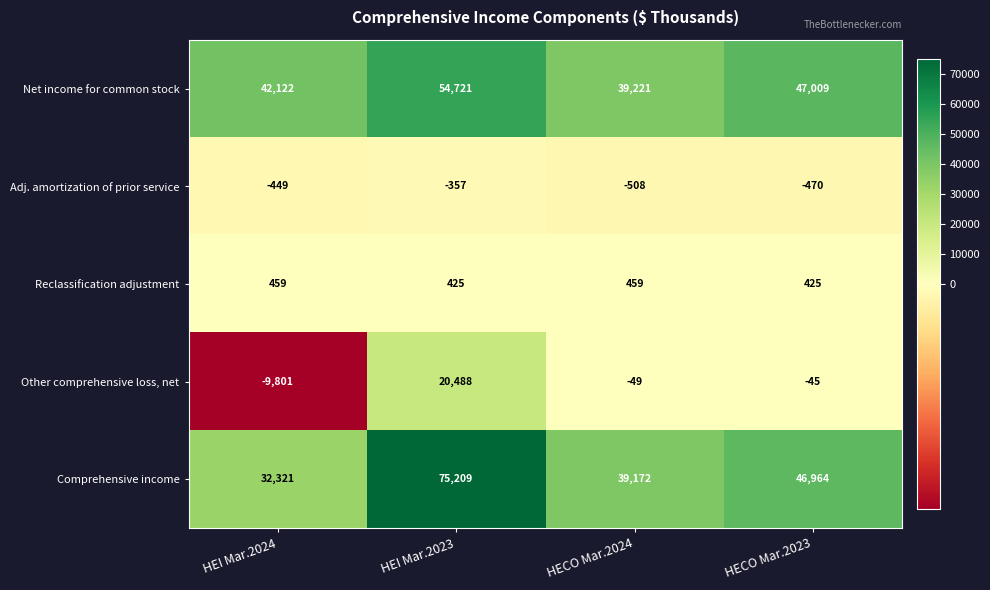

What is the difference between the second highest and minimum values in the Other comprehensive loss, net series?

9756